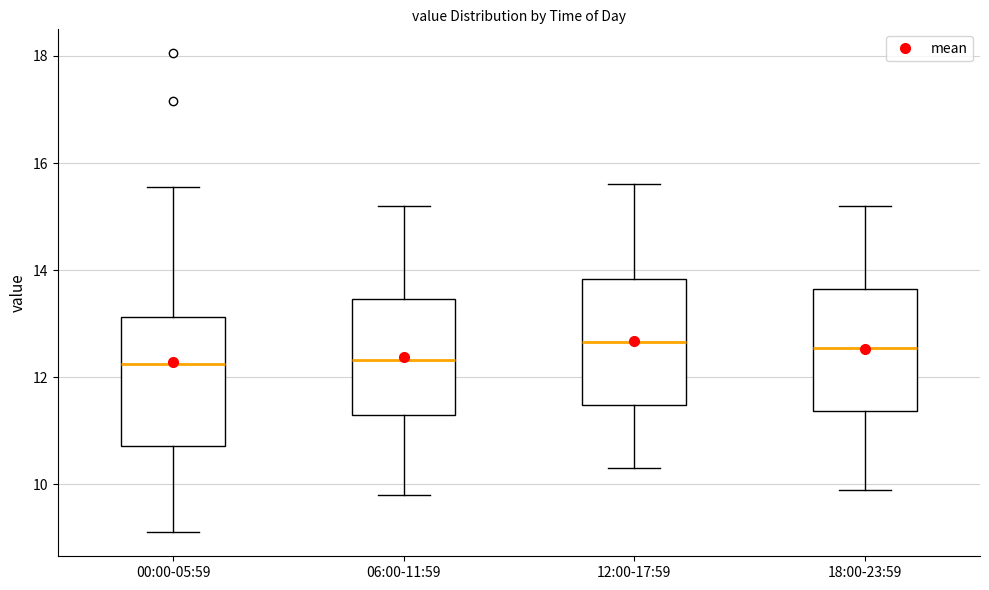

Reading left to right, transcribe this box plot: for each box, give where its median line is, the range the box spans, and where its two whiskers end, as read against the y-axis. The values are not printed on the chart, so give them approximately, as read against the axis.

00:00-05:59: median 12.2, box 10.8 to 13.2, whiskers 9.2 to 15.6
06:00-11:59: median 12.4, box 11.2 to 13.4, whiskers 9.8 to 15.2
12:00-17:59: median 12.6, box 11.4 to 13.8, whiskers 10.4 to 15.6
18:00-23:59: median 12.6, box 11.4 to 13.6, whiskers 10.0 to 15.2